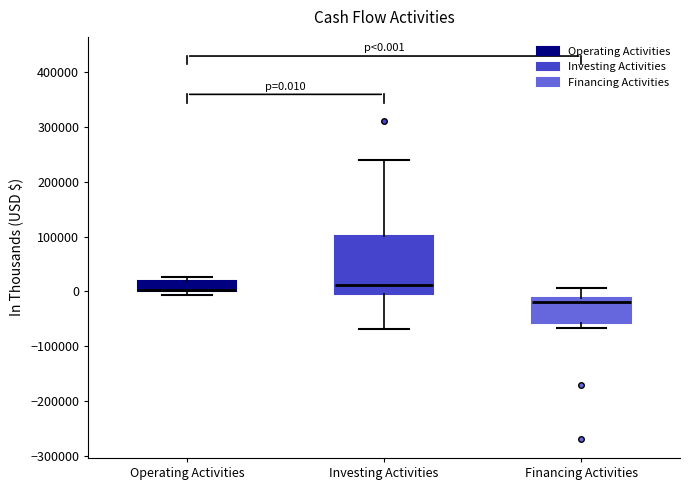

Comparing the boxes themselves (not the whiskers), which one is the tallest?

Investing Activities